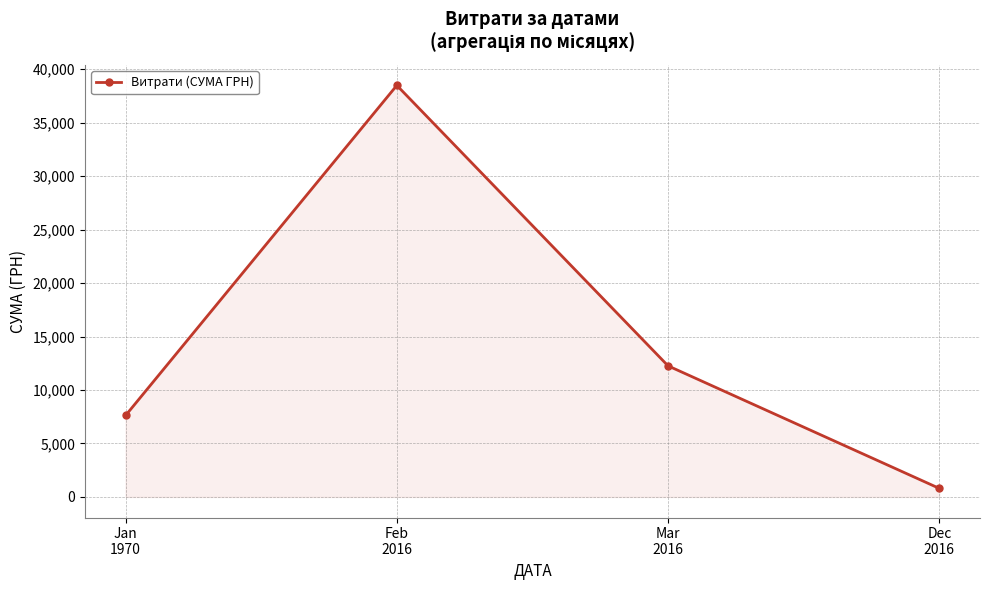

True or false: the data shows 12259.1 at Mar
2016.

True